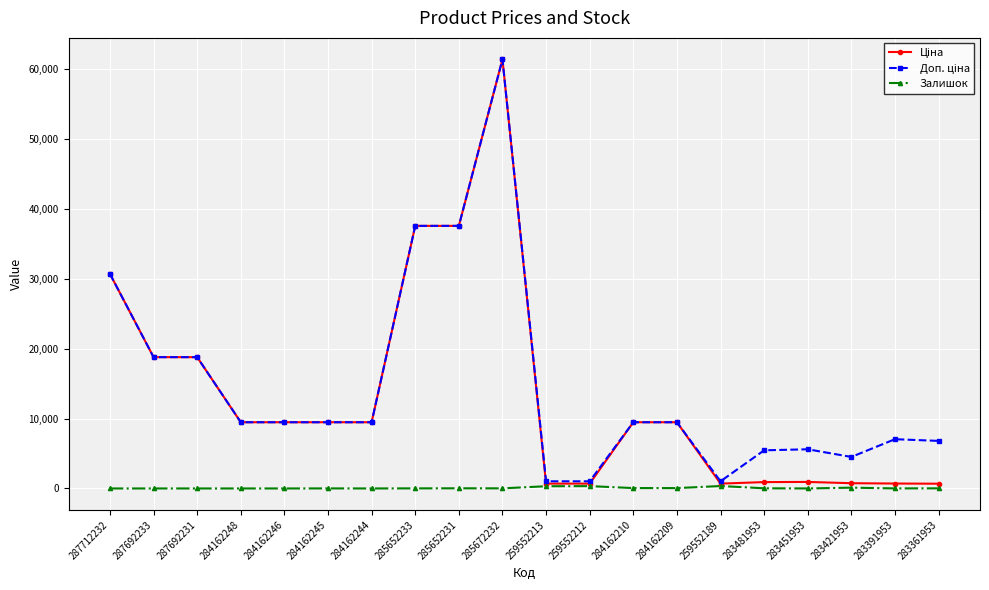

What is the difference between the highest and lowest values at 287692231?

18796.8